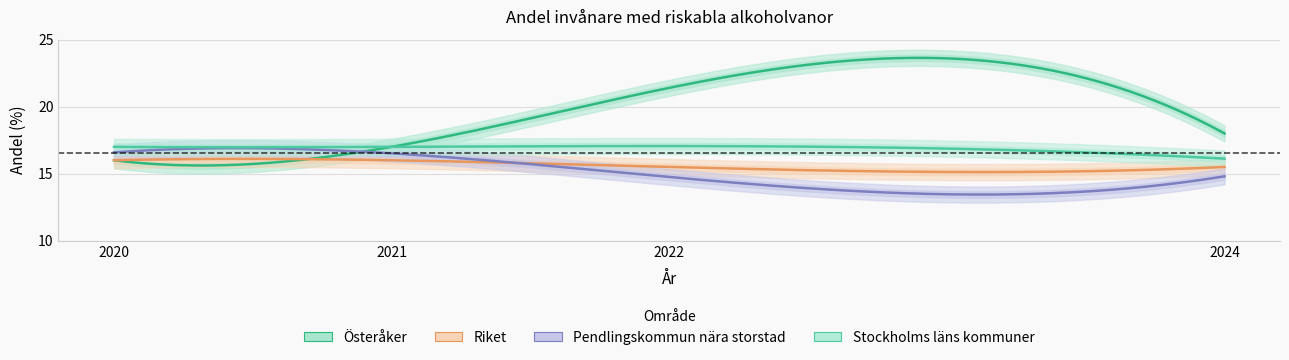

At which label does Pendlingskommun nära storstad reach its minimum?

2022